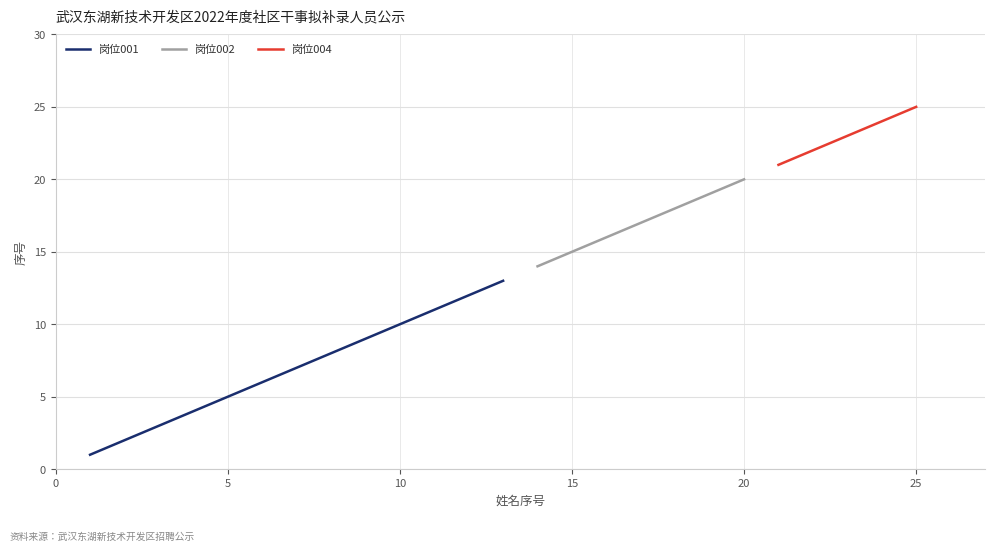

Which series has the largest total across all categories?

岗位002